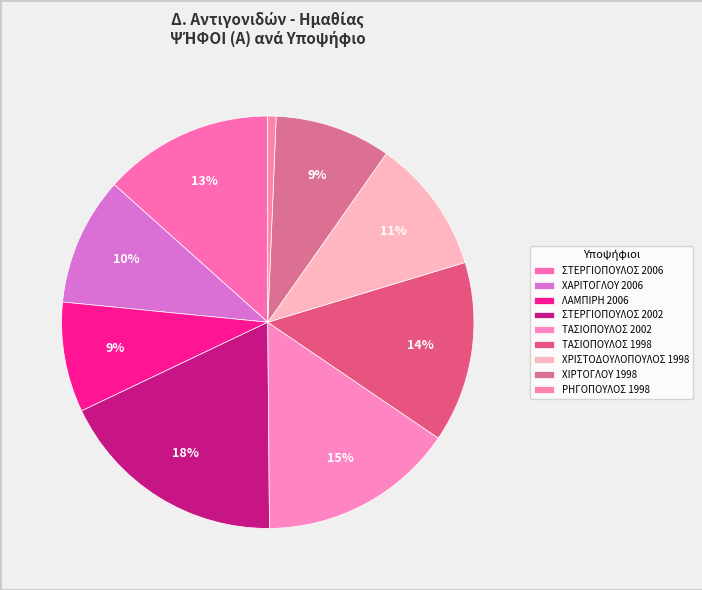

How many segments does this pie chart have?

9